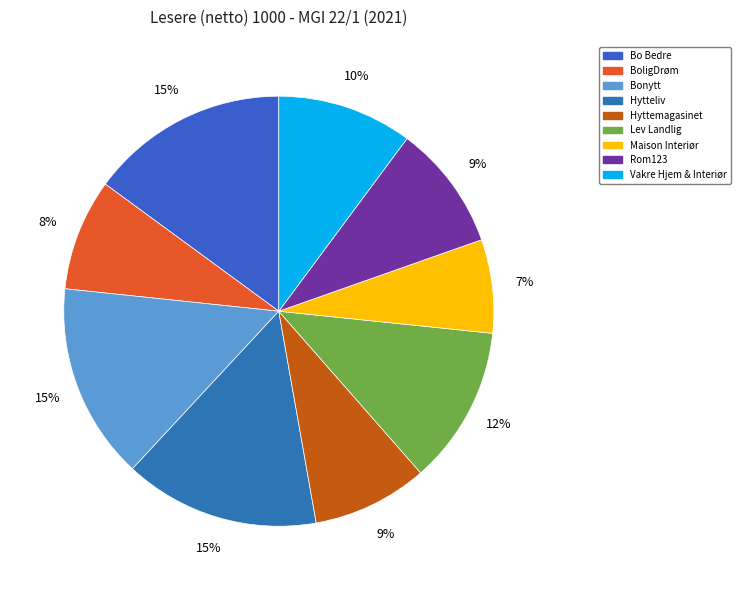

Is there a majority slice in this chart?

No